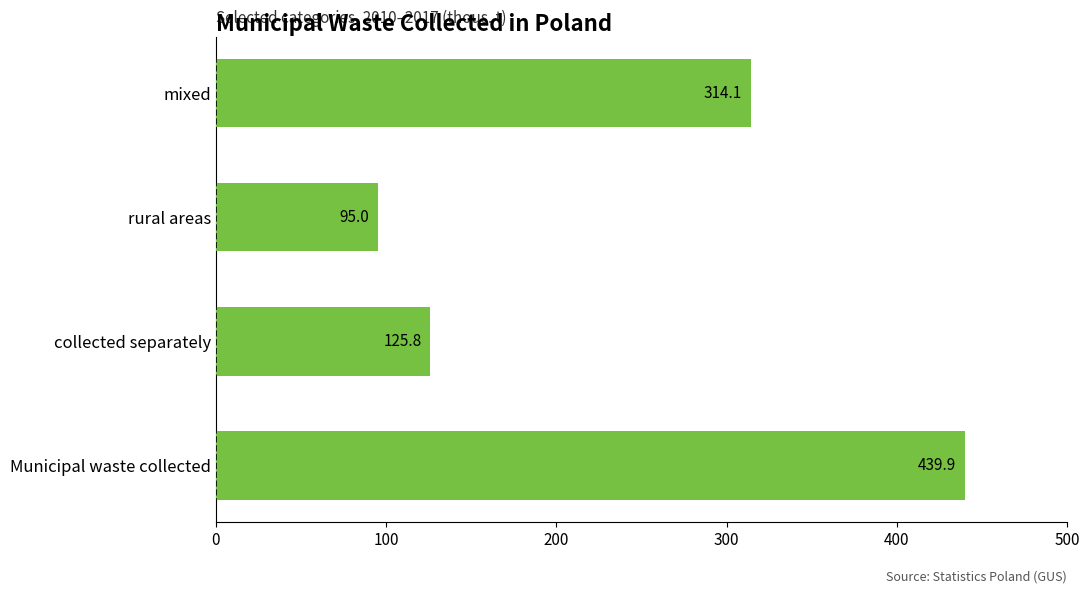

What is the difference between the second highest and second lowest values?

188.3